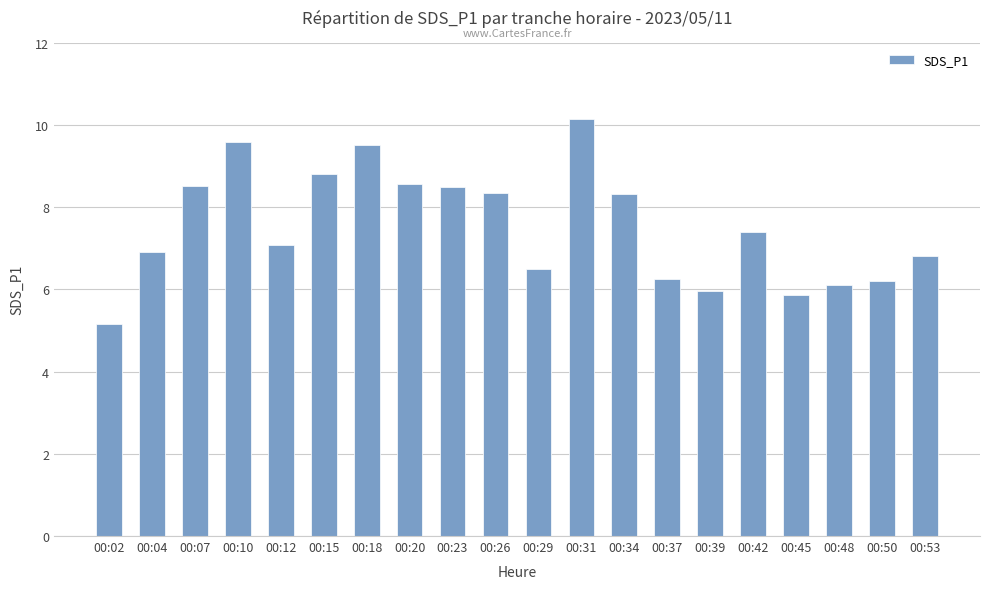

How many data points are above 7?

11